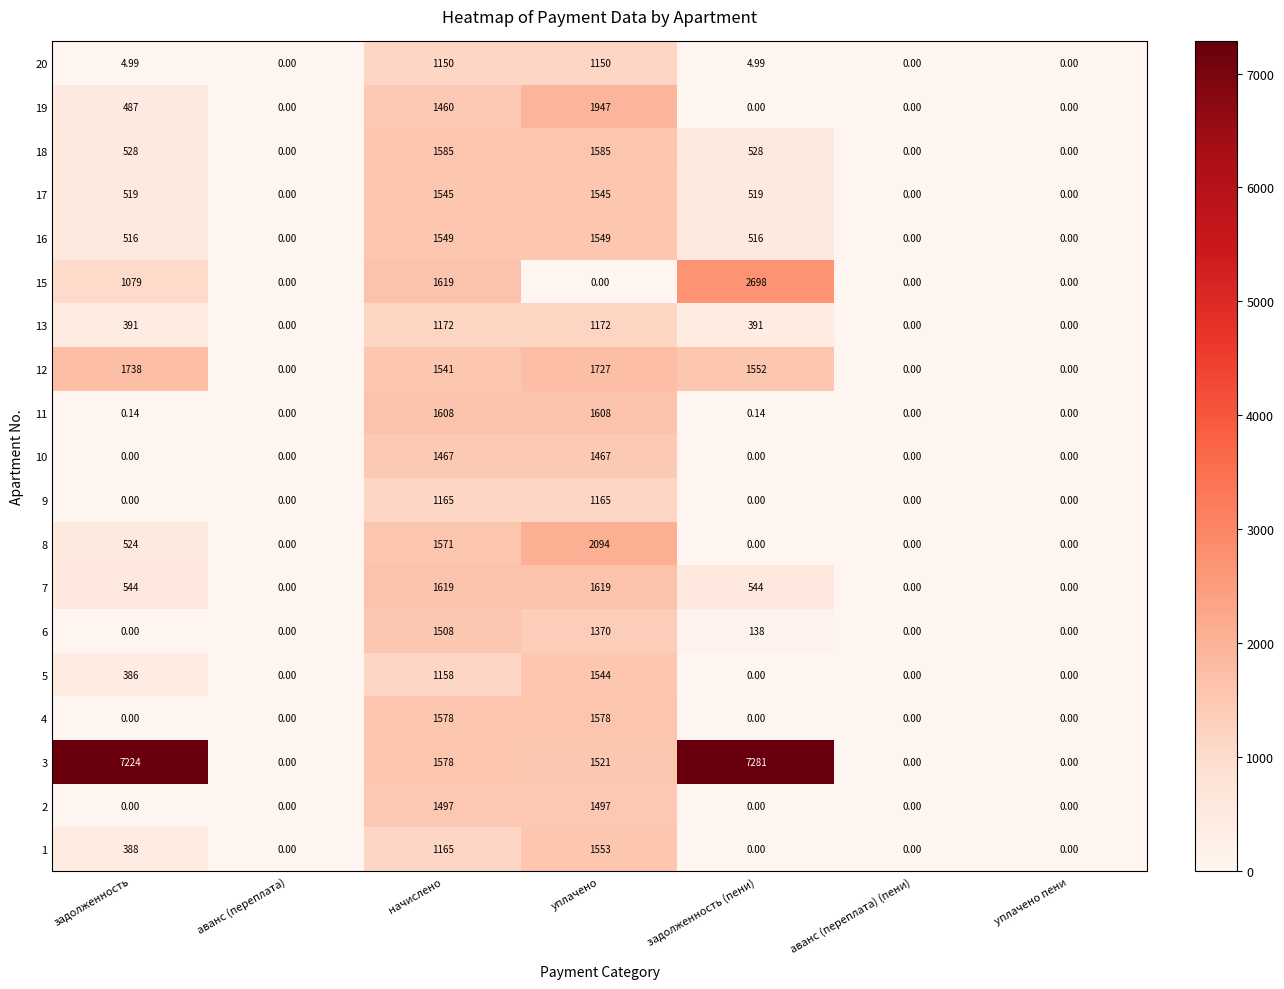

Is the value of 11 at задолженность (пени) greater than the value of 9 at задолженность (пени)?

Yes